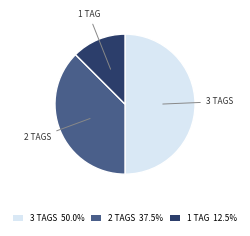

How many slices are in this pie chart?

3